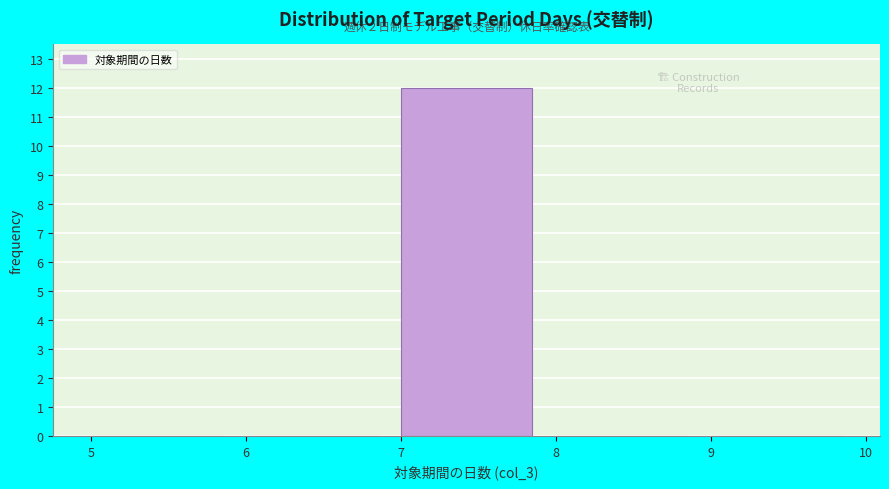

Over which range of the x-axis is the bar tallest?

7 to 8